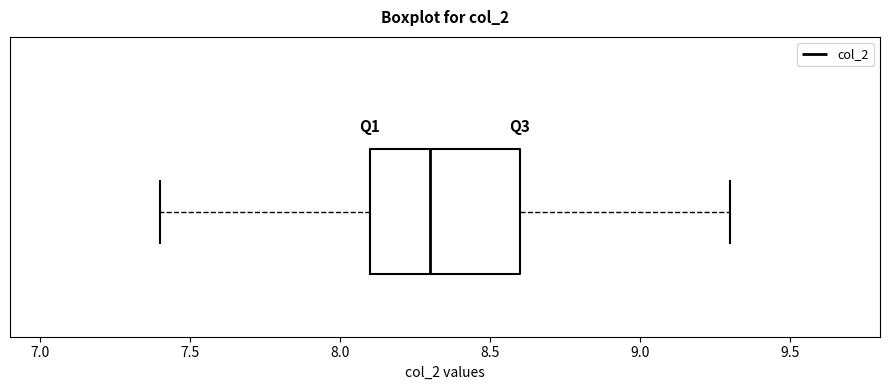

Transcribe this box plot: give where the median line is, the range the box spans, and where the two whiskers end, as read against the x-axis. The values are not printed on the chart, so give them approximately, as read against the axis.

median 8.3, box 8.1 to 8.6, whiskers 7.4 to 9.3